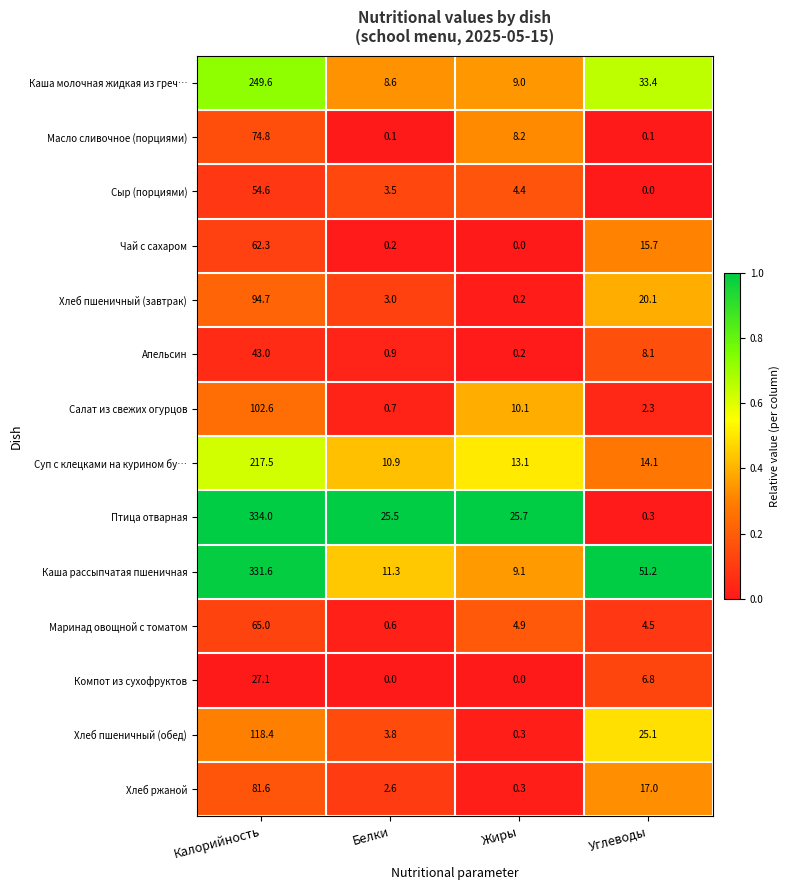

Rank the series by their maximum value, from lowest to highest.

Компот из сухофруктов, Апельсин, Сыр (порциями), Чай с сахаром, Маринад овощной с томатом, Масло сливочное (порциями), Хлеб ржаной, Хлеб пшеничный (завтрак), Салат из свежих огурцов, Хлеб пшеничный (обед), Суп с клецками на курином бу…, Каша молочная жидкая из греч…, Каша рассыпчатая пшеничная, Птица отварная